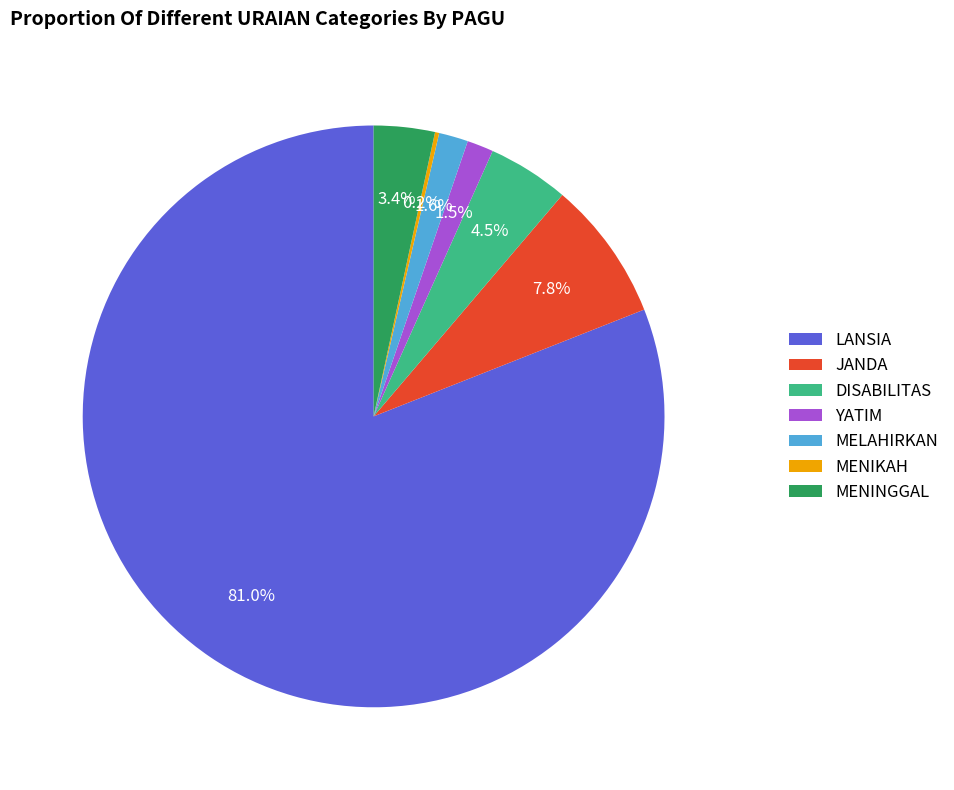

Which category has the biggest portion of the pie?

LANSIA